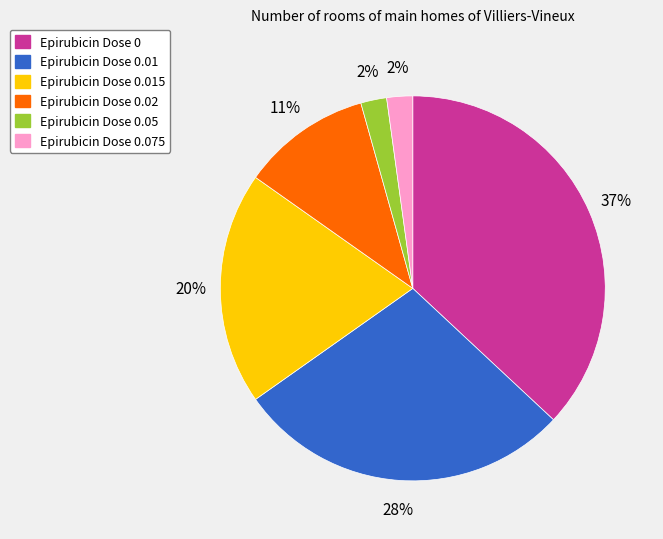

Approximately how many times larger is the value at Epirubicin Dose 0.02 compared to Epirubicin Dose 0?

0.3